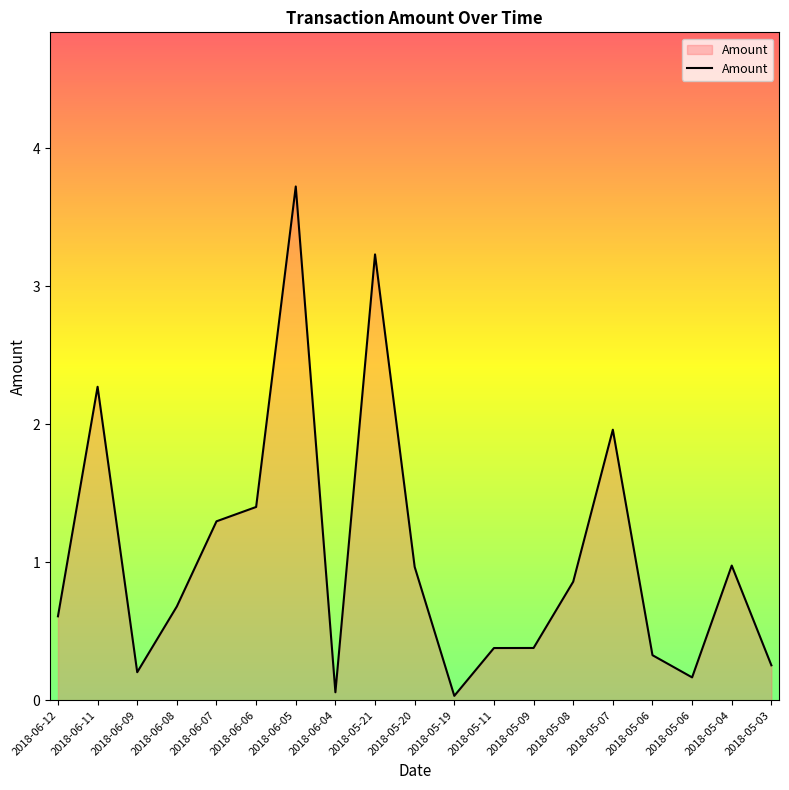

List the labels in order of value, largest first.

2018-06-05, 2018-05-21, 2018-06-11, 2018-05-07, 2018-06-06, 2018-06-07, 2018-05-04, 2018-05-20, 2018-05-08, 2018-06-08, 2018-06-12, 2018-05-09, 2018-05-11, 2018-05-06, 2018-05-03, 2018-06-09, 2018-05-06, 2018-06-04, 2018-05-19